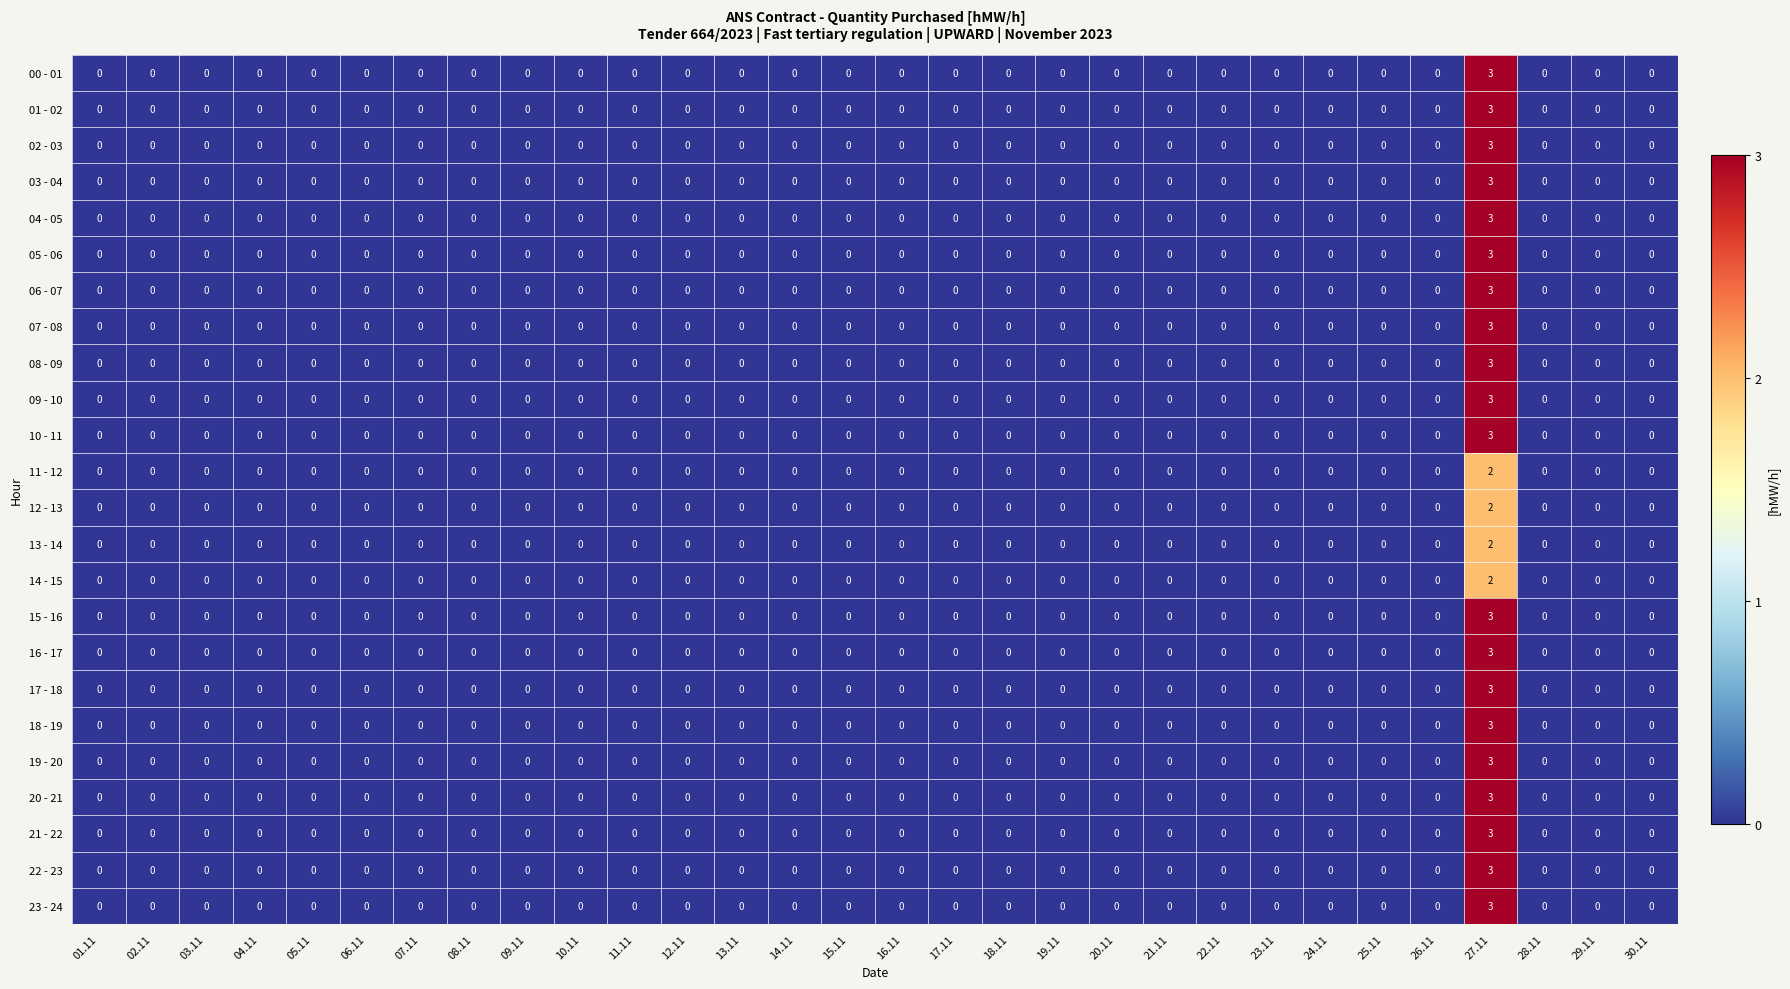

Count the 03 - 04 values in the range 0 to 1.

29